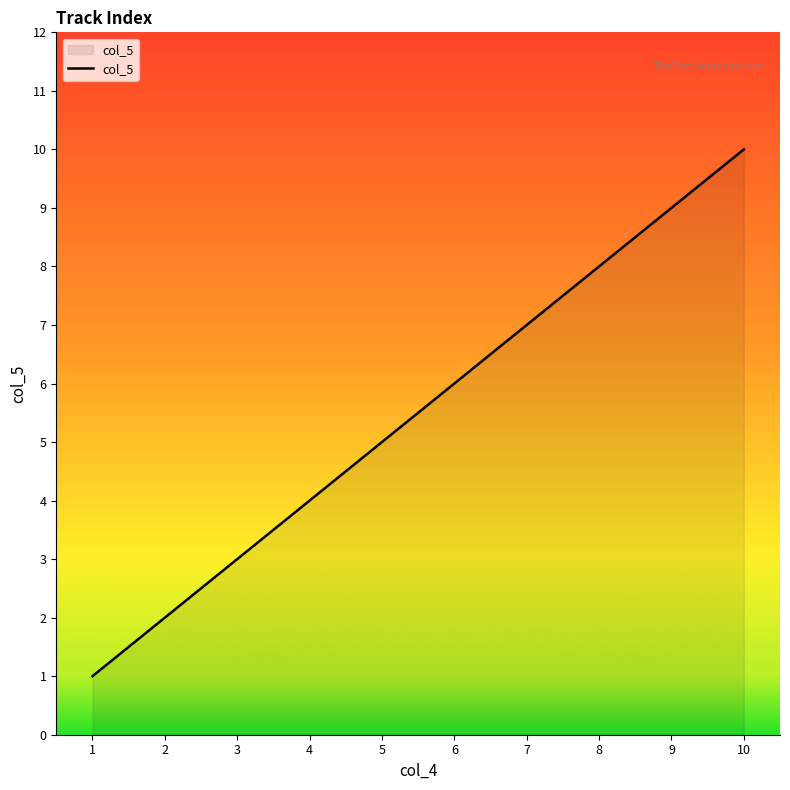

What is the change in value from 1 to 4?

+3